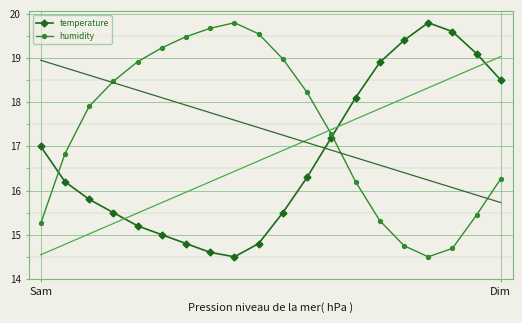

What position from the left is 11?

12